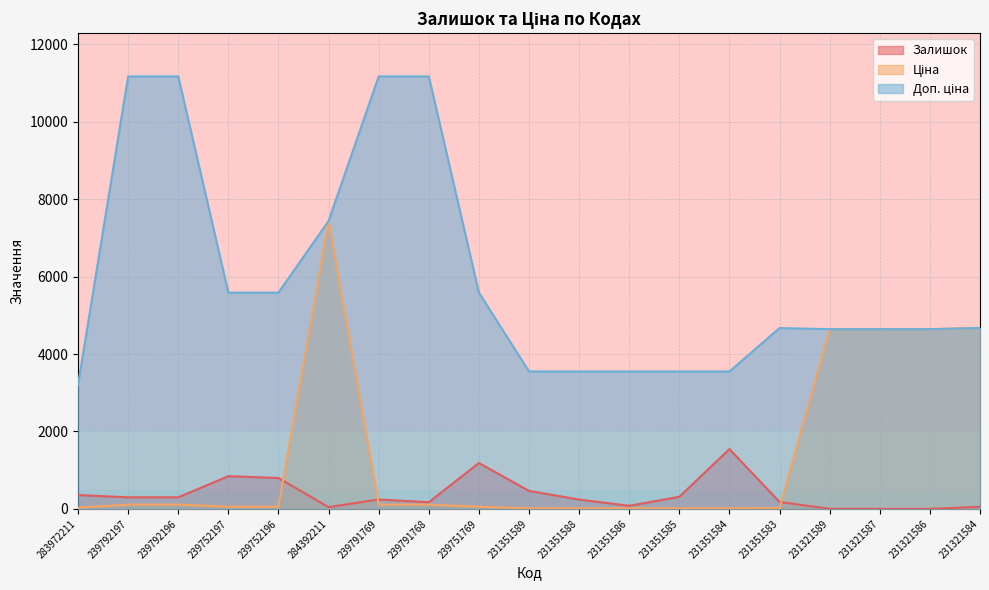

The value of Ціна at 239792197 is 23.6. True or false?

False